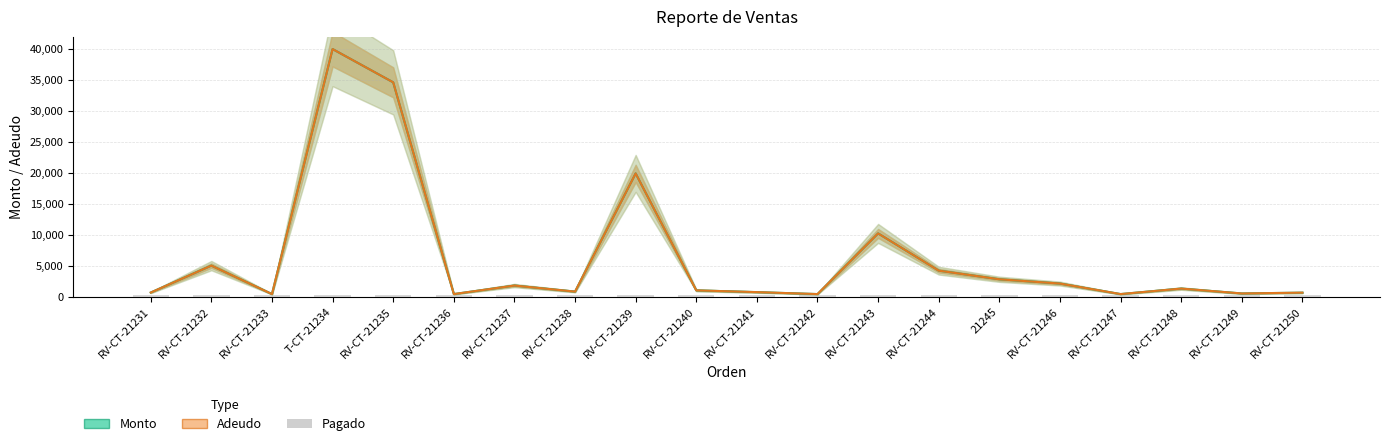

What is the value of the Monto bar at the 5th from the left?

34621.0